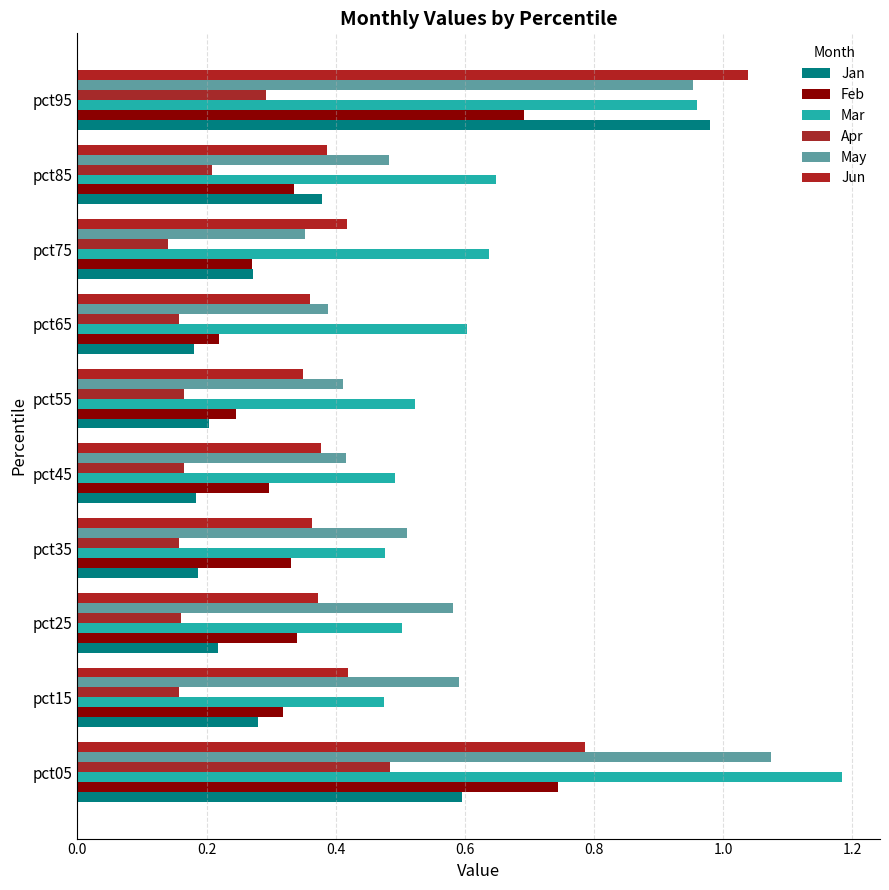

How many data points does each series have?

10